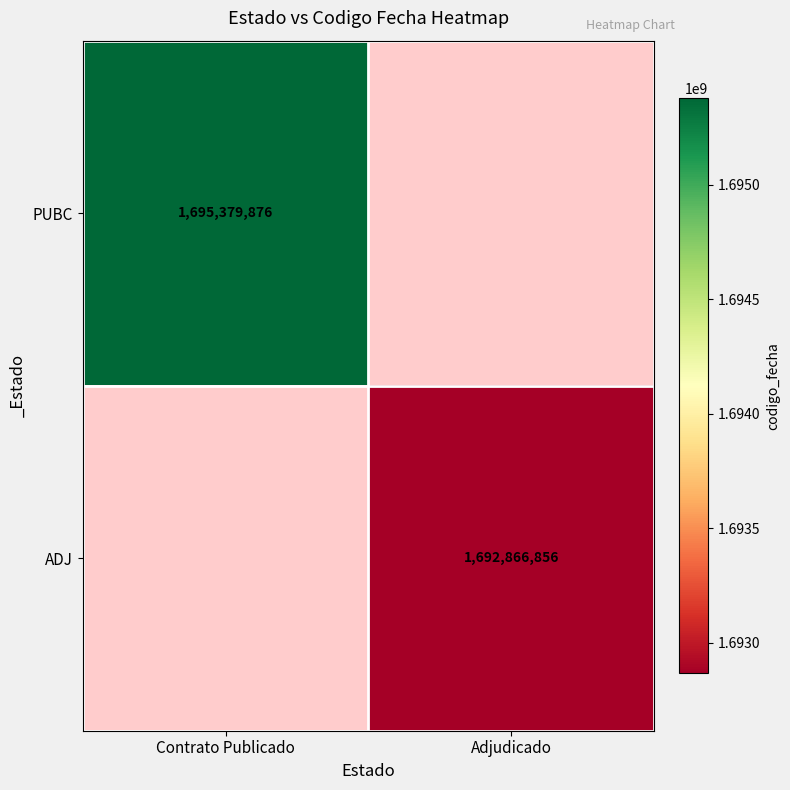

True or false: PUBC has a value of 681992337 at Contrato Publicado.

False